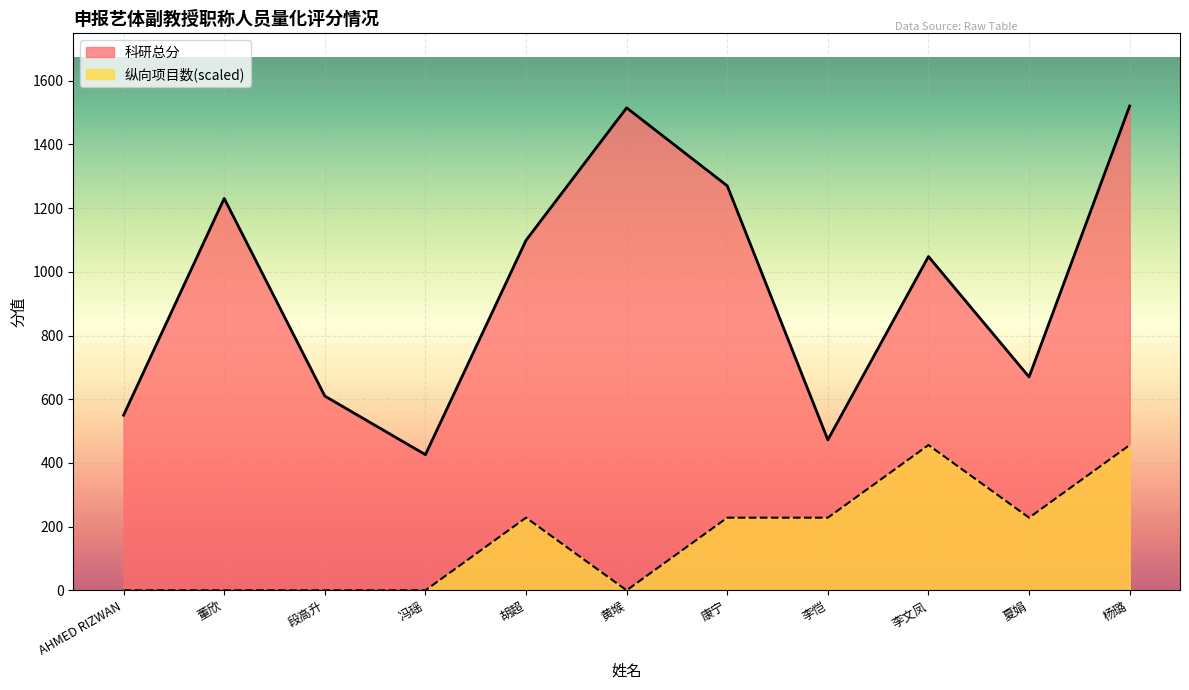

What value does the 科研总分 series have at 董欣?

1230.5